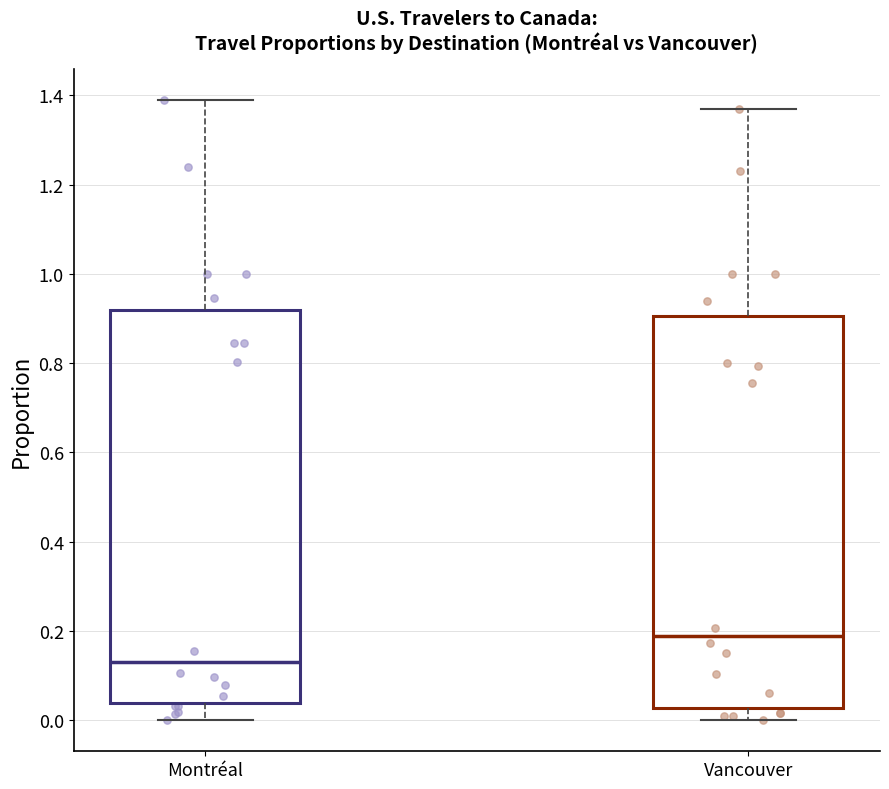

Reading left to right, transcribe this box plot: for each box, give where its median line is, the range the box spans, and where its two whiskers end, as read against the y-axis. The values are not printed on the chart, so give them approximately, as read against the axis.

Montréal: median 0.14, box 0.04 to 0.92, whiskers 0.00 to 1.40
Vancouver: median 0.18, box 0.02 to 0.90, whiskers 0.00 to 1.38